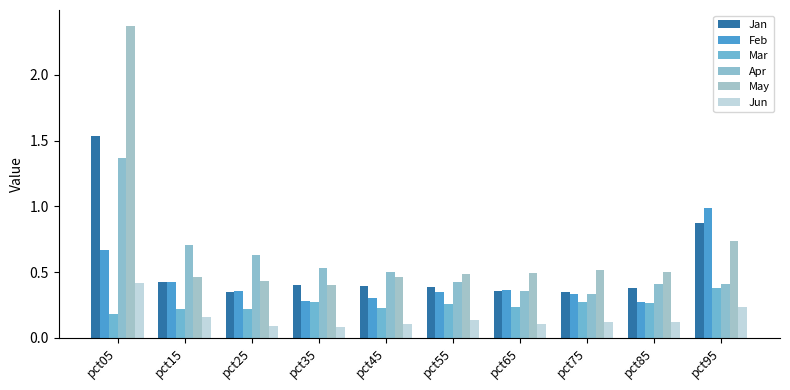

Which label corresponds to the largest value in the chart?

pct05